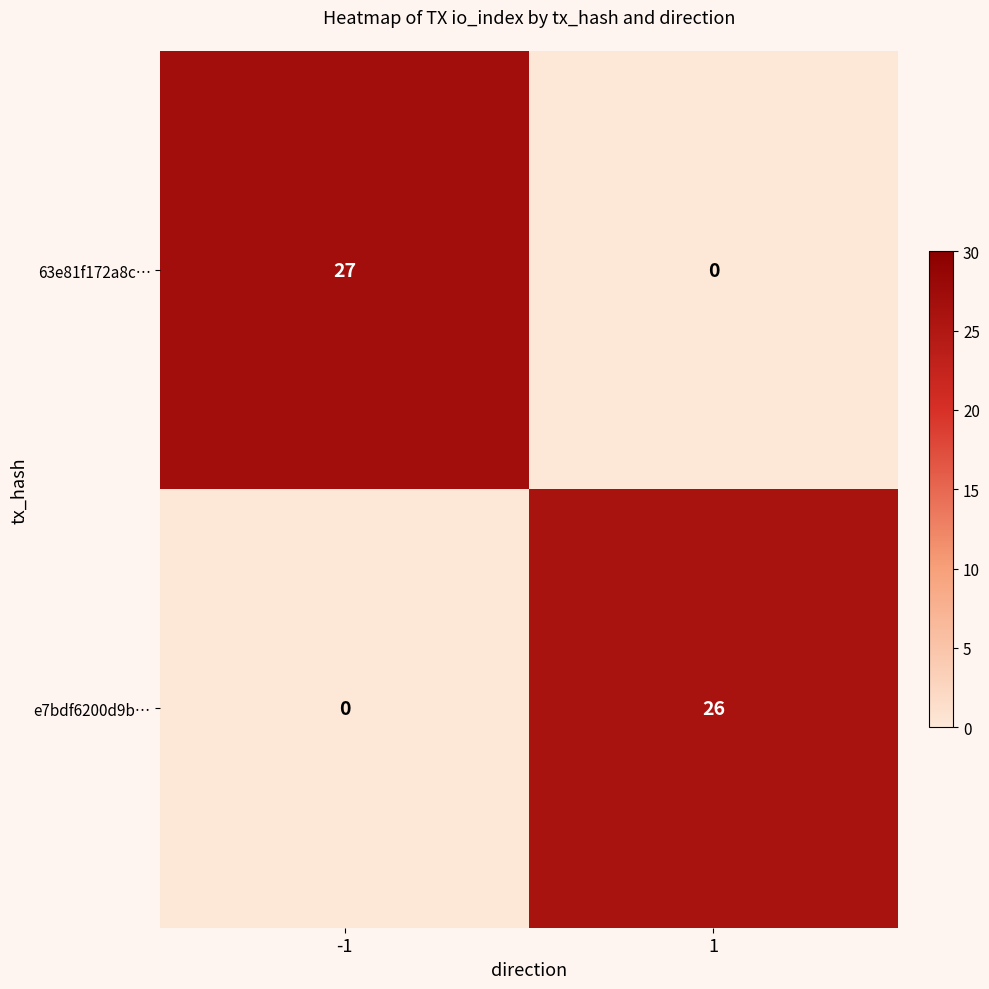

At -1, list the series in order from largest to smallest.

63e81f172a8c…, e7bdf6200d9b…